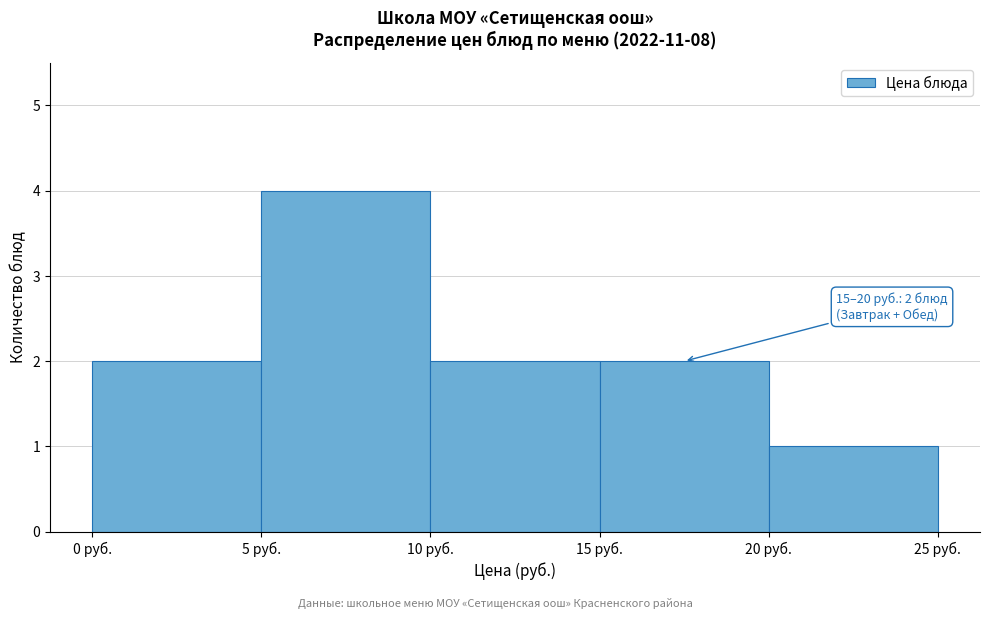

Over which range of the x-axis is the bar tallest?

5 to 10